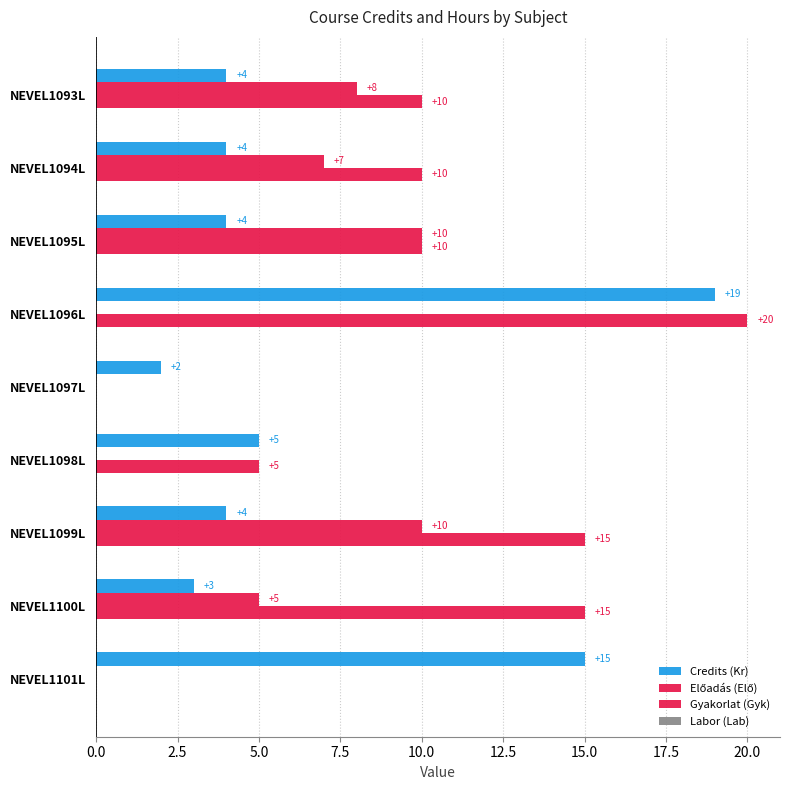

How many positive values does the Gyakorlat (Gyk) series have?

7